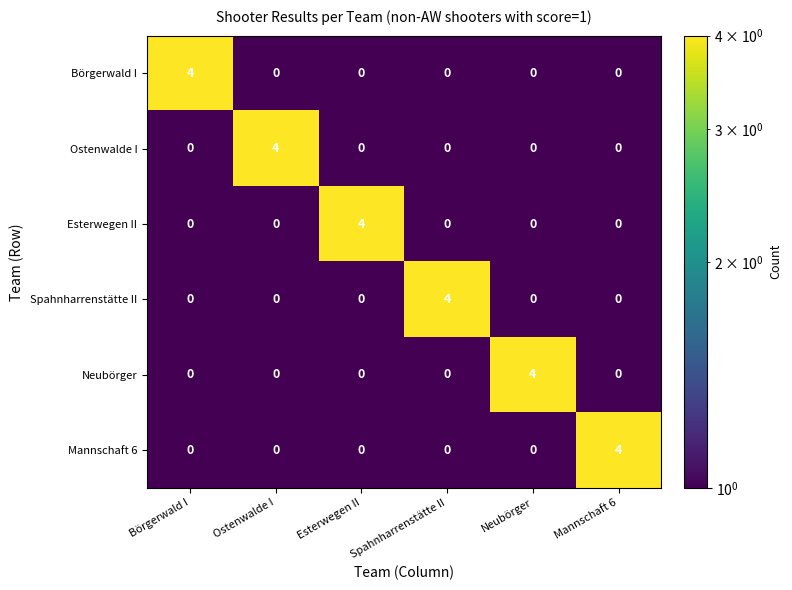

What is the spread (max minus min) of values at Spahnharrenstätte II?

4